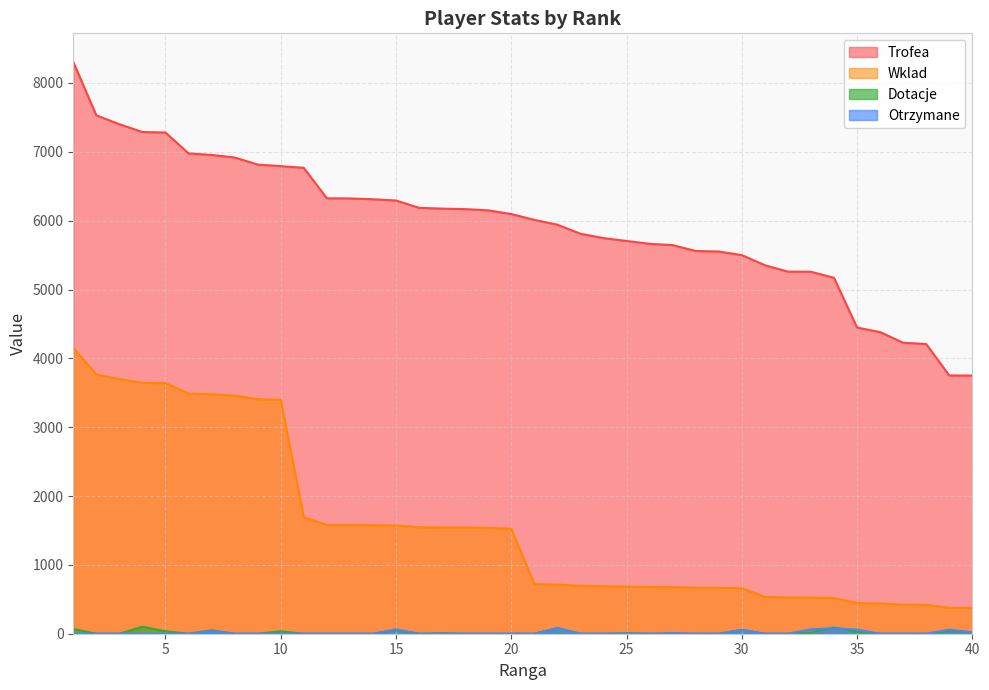

What is the difference between the Otrzymane values at 33 and 34?

16